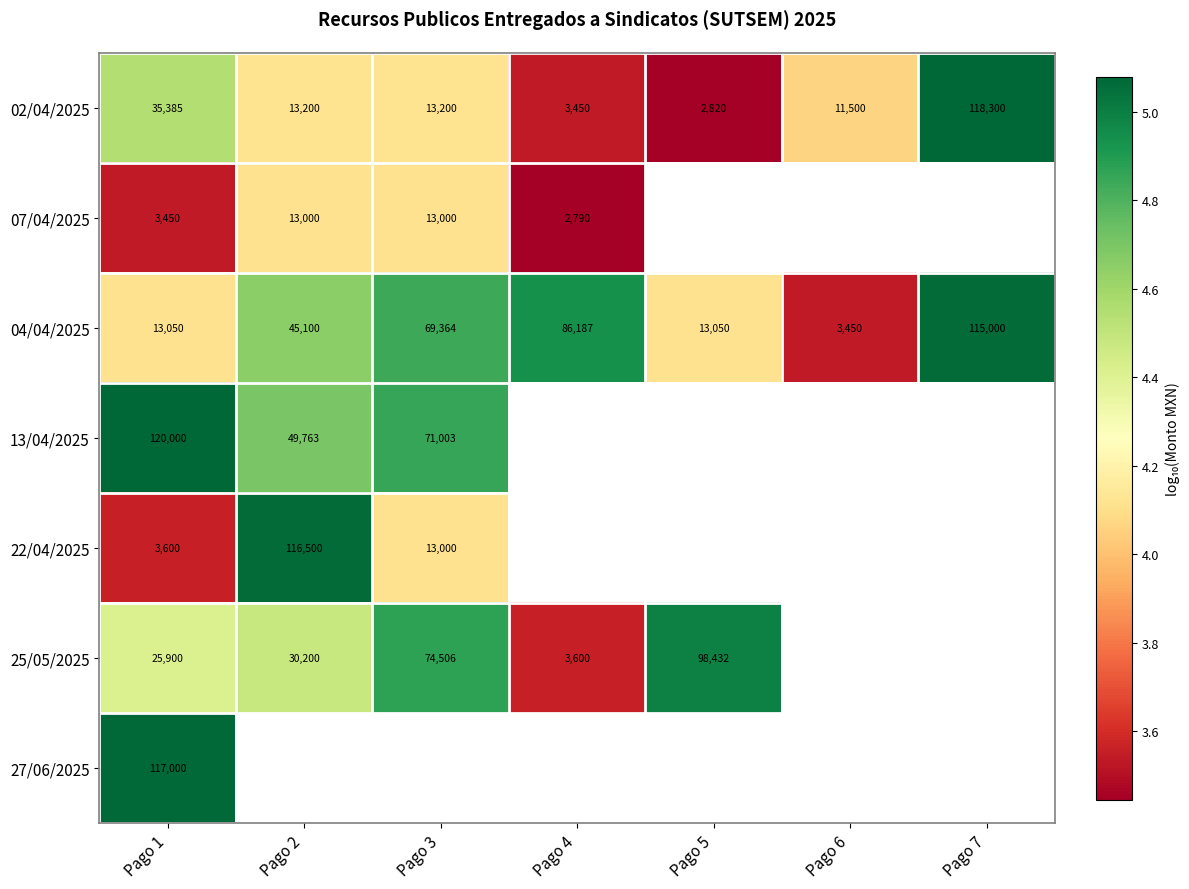

Which category has the highest value in the 22/04/2025 series?

Pago 2